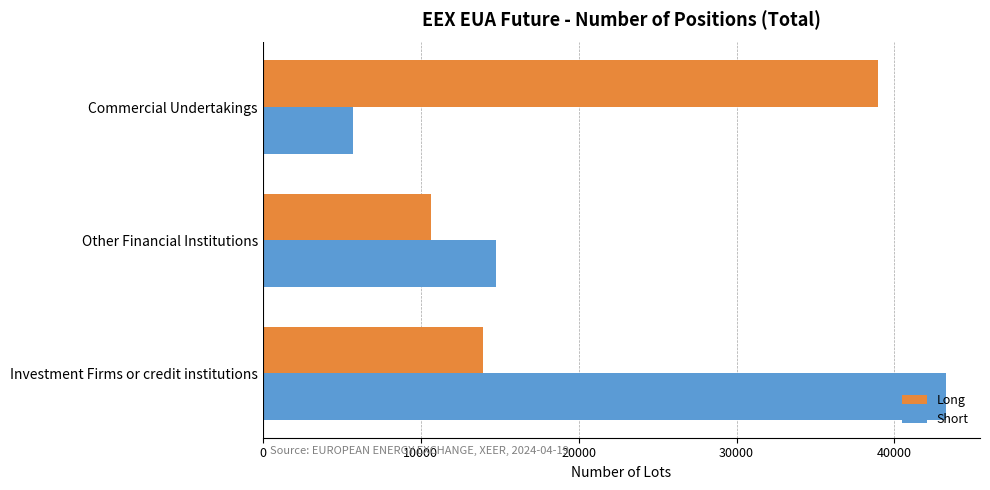

True or false: Long has a value of 17762 at Other Financial Institutions.

False